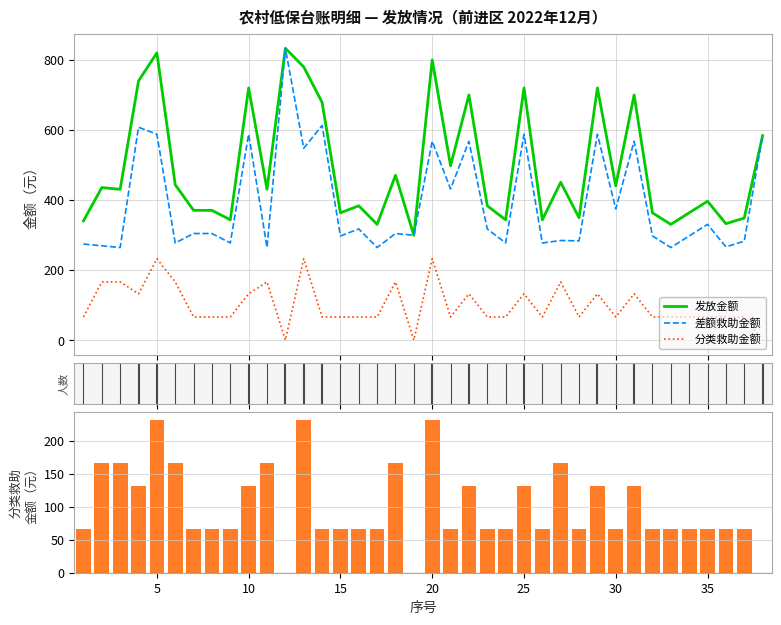

At 25, list the series in order from largest to smallest.

发放金额, 差额救助金额, 分类救助金额